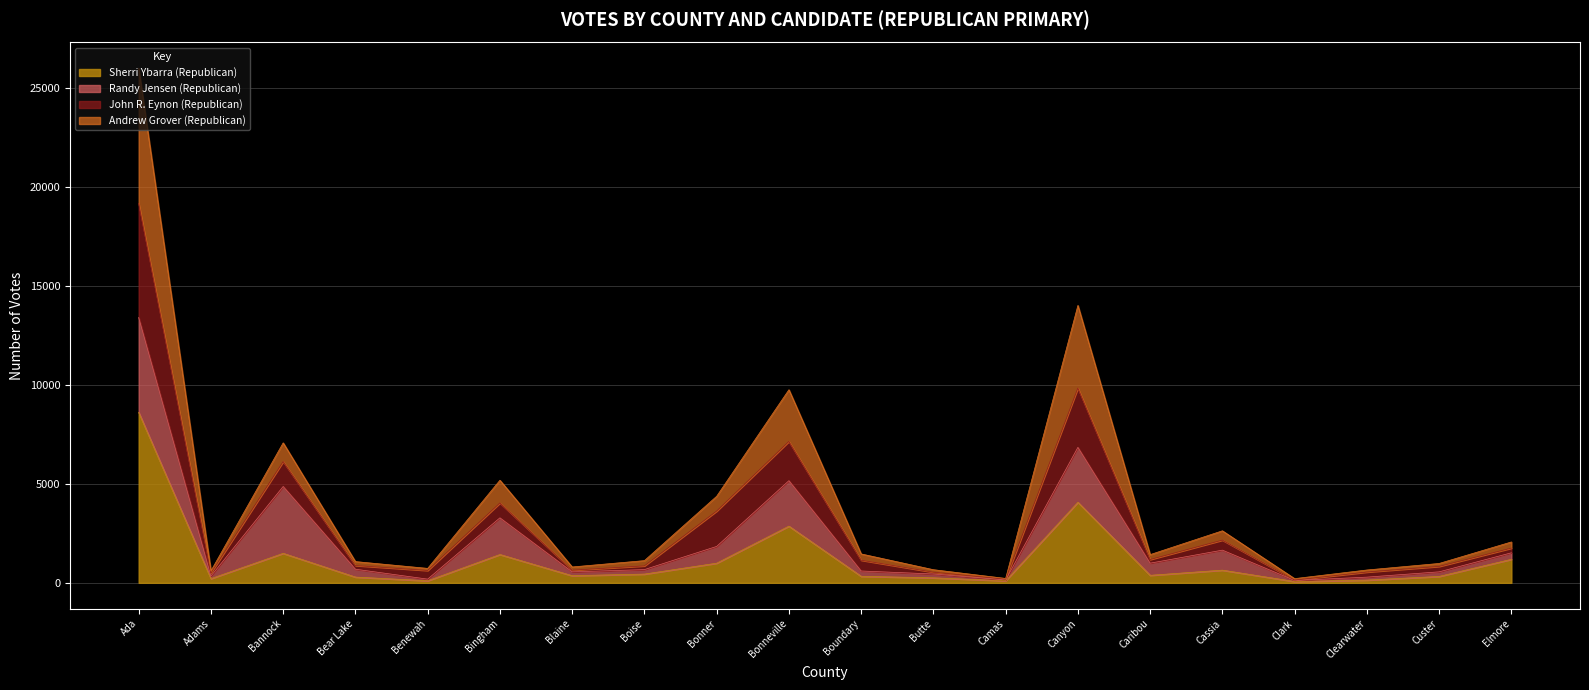

At which category does Sherri Ybarra (Republican) reach its first local valley?

Adams